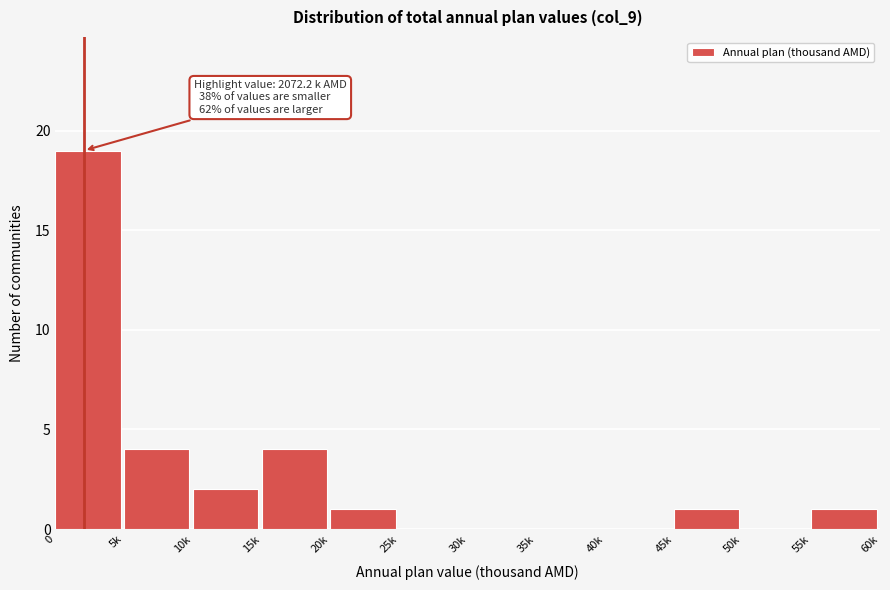

Reading left to right, list all the values displayed in this chart.

0=19	5k=4	10k=2	15k=4	20k=1	25k=0	30k=0	35k=0	40k=0	45k=1	50k=0	55k=1